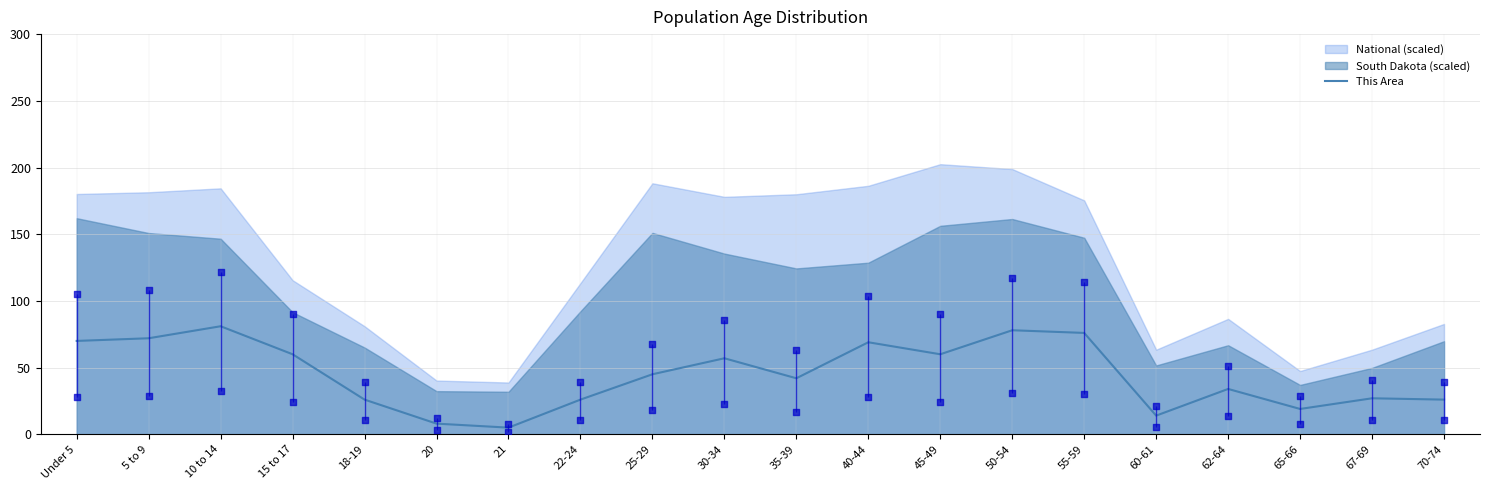

Which has a higher value, 30-34 or 65-66?

30-34